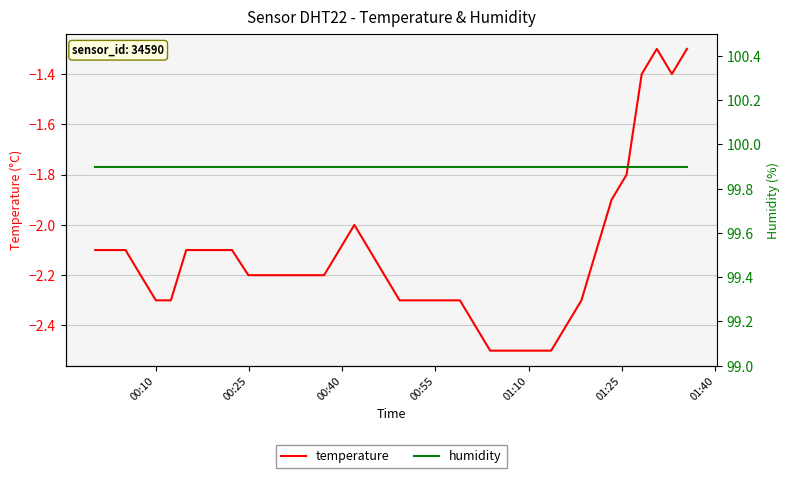

What is the minimum value for temperature?

-2.5